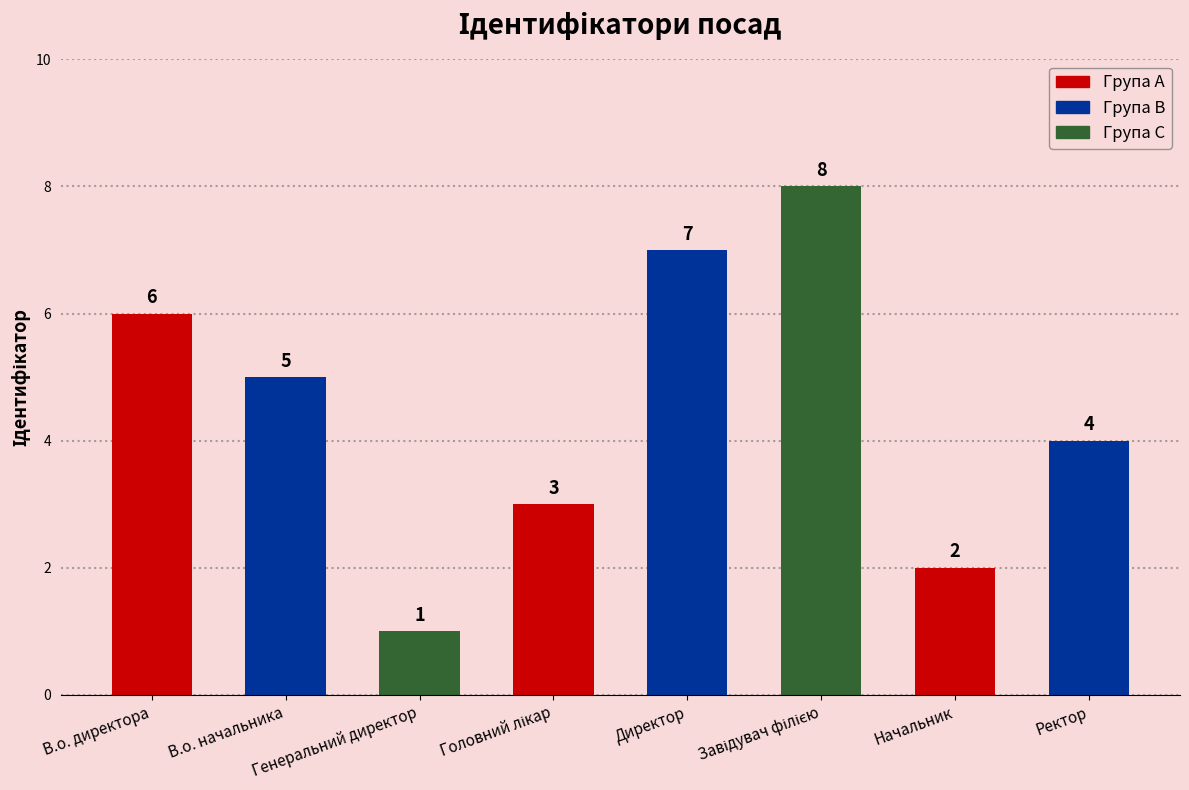

Approximately how many times larger is the value at Директор compared to В.о. начальника?

1.4